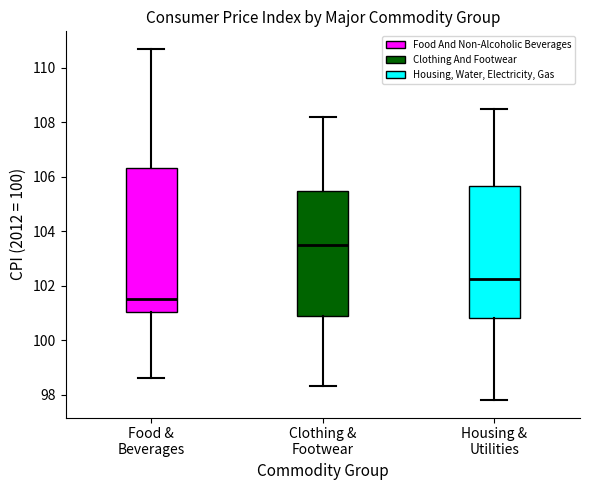

Reading left to right, read every box against the y-axis: the position of its median line, the range the box covers, and the ends of its whiskers. The values are not printed on the chart, so give them approximately, as read against the axis.

Food & Beverages: median 101.6, box 101.0 to 106.4, whiskers 98.6 to 110.8
Clothing & Footwear: median 103.6, box 100.8 to 105.4, whiskers 98.4 to 108.2
Housing & Utilities: median 102.2, box 100.8 to 105.6, whiskers 97.8 to 108.6